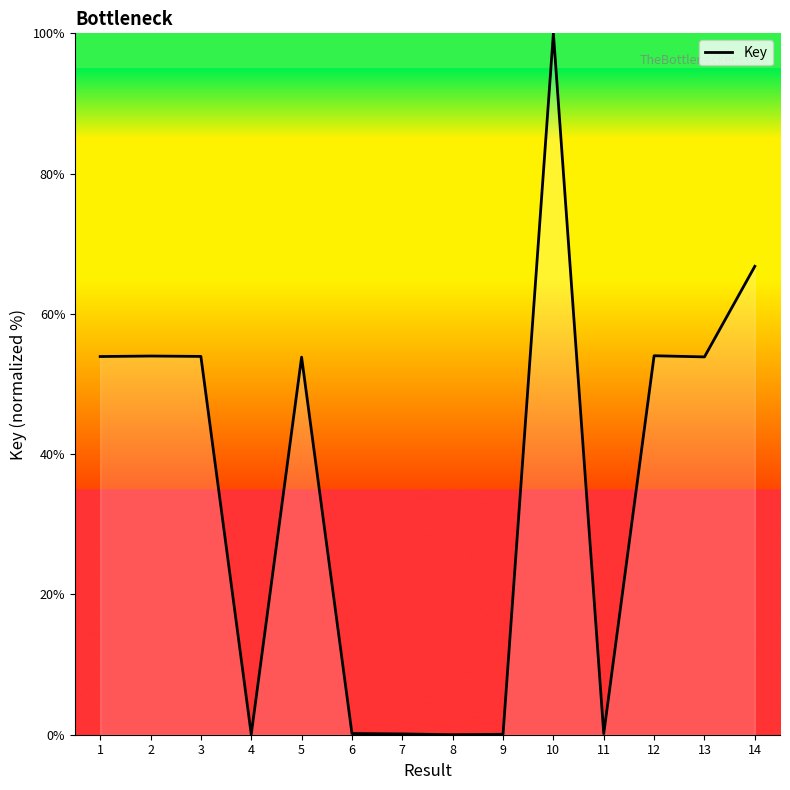

Does the chart display data point markers on the line(s)?

No